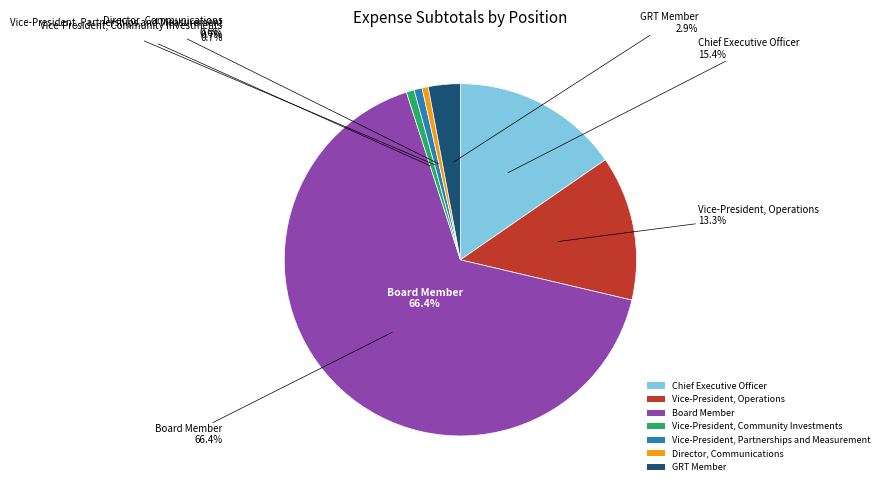

How many slices are in this pie chart?

7